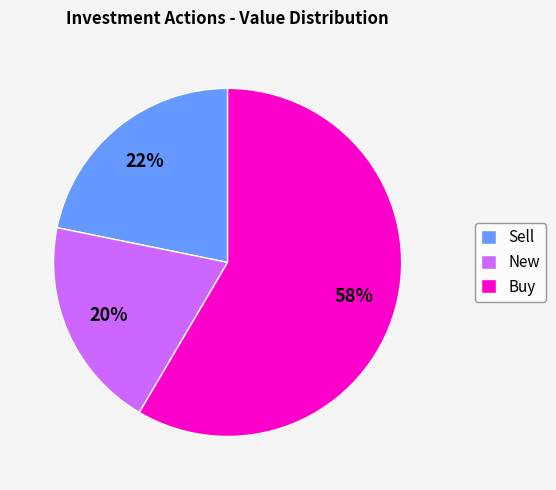

Which slice is the largest?

Buy